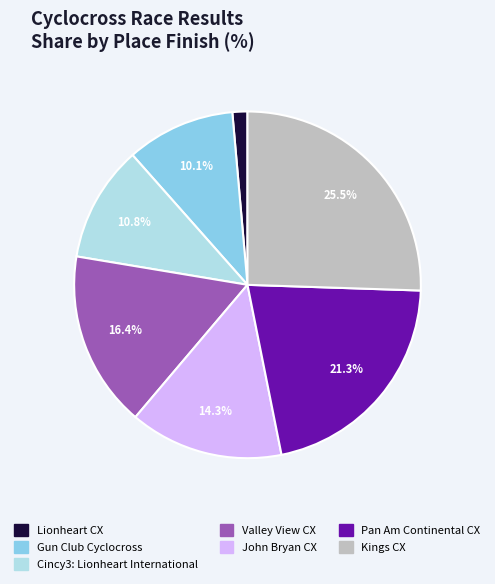

To the nearest percent, what is the difference between the Cincy3: Lionheart International and Gun Club Cyclocross slice percentages?

1%